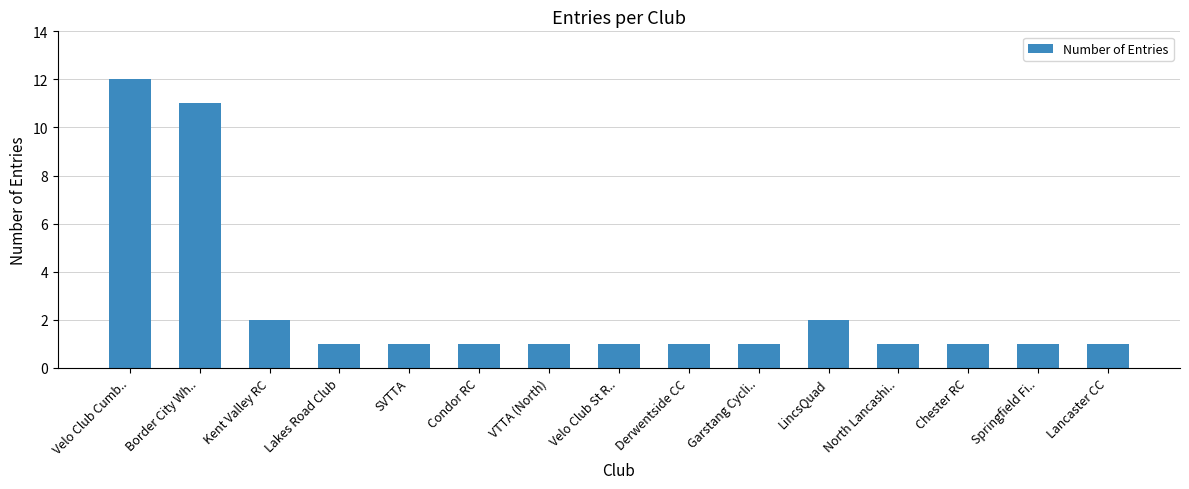

What is the difference between the second highest and minimum values?

10